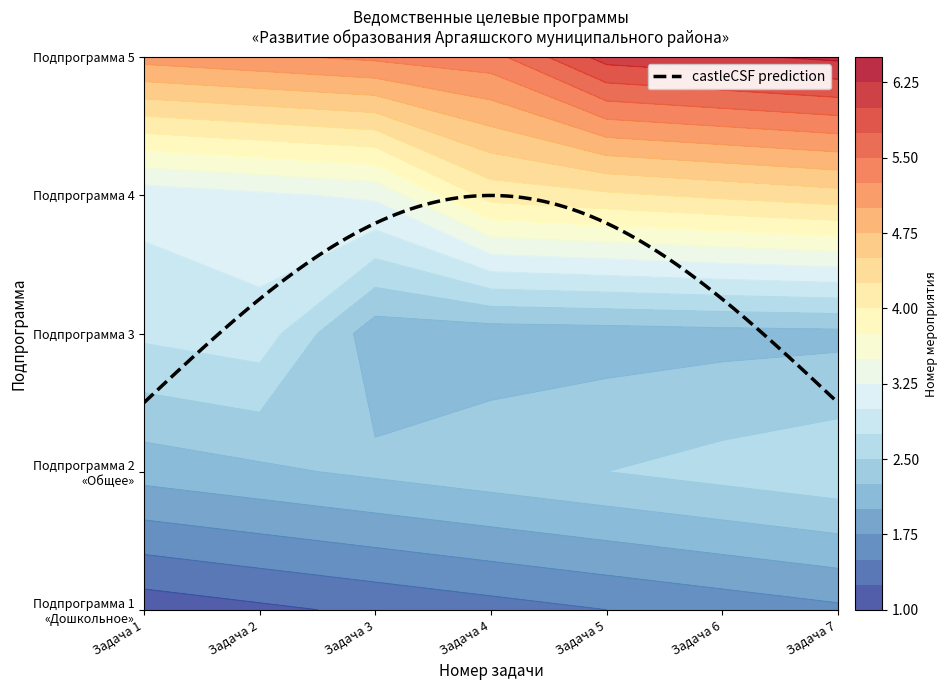

Which series has the largest total across all categories?

Подпрограмма 5